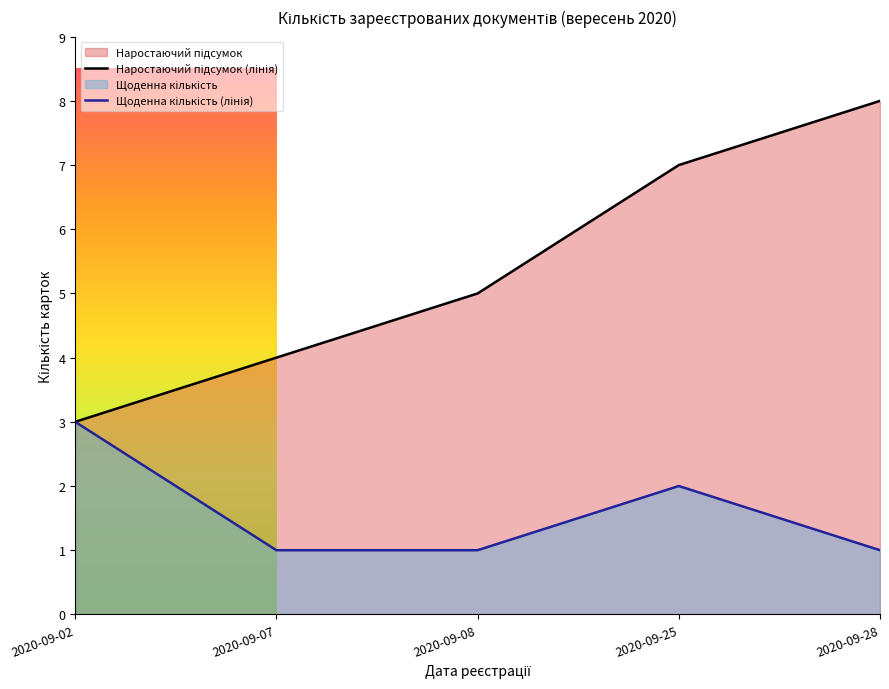

Between 2020-09-02 and 2020-09-02, which is larger?

2020-09-02